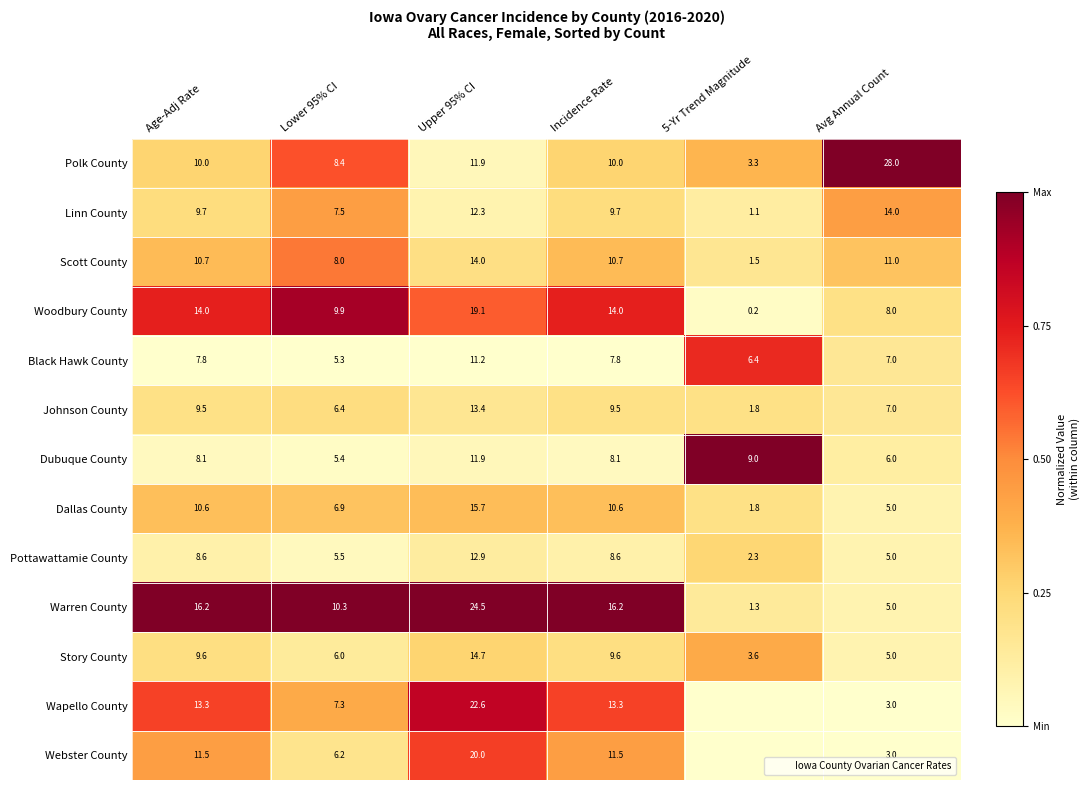

Rank the series at Age-Adj Rate from highest to lowest value.

Warren County, Woodbury County, Wapello County, Webster County, Scott County, Dallas County, Polk County, Linn County, Story County, Johnson County, Pottawattamie County, Dubuque County, Black Hawk County